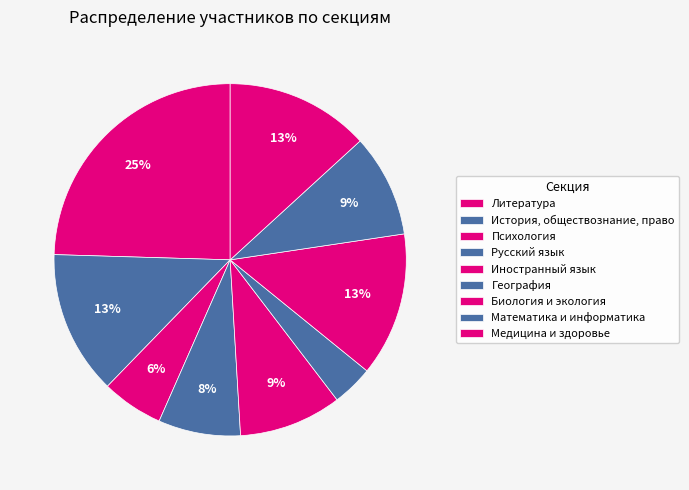

Which has a higher value, География or Математика и информатика?

Математика и информатика